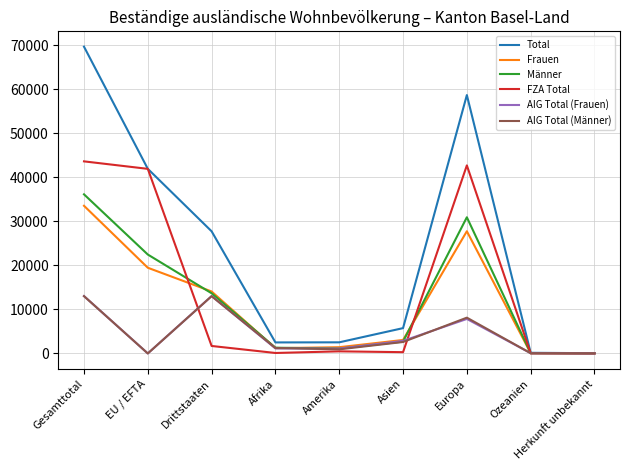

What is the difference between the FZA Total values at Drittstaaten and Europa?

41009